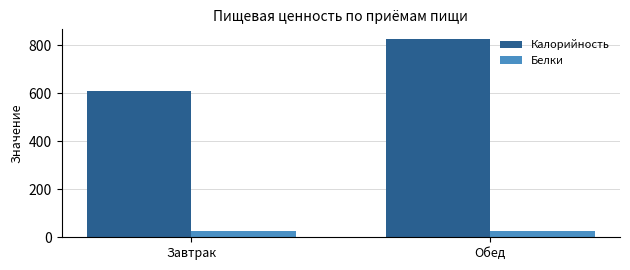

List the series in order of their overall mean, lowest first.

Белки, Калорийность